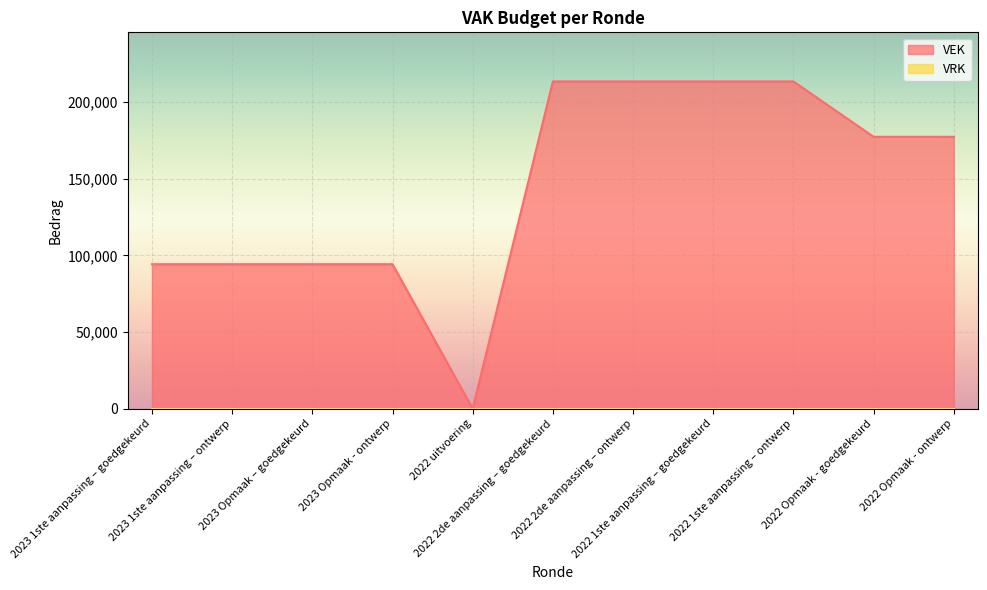

Where is the first local minimum?

2022 uitvoering